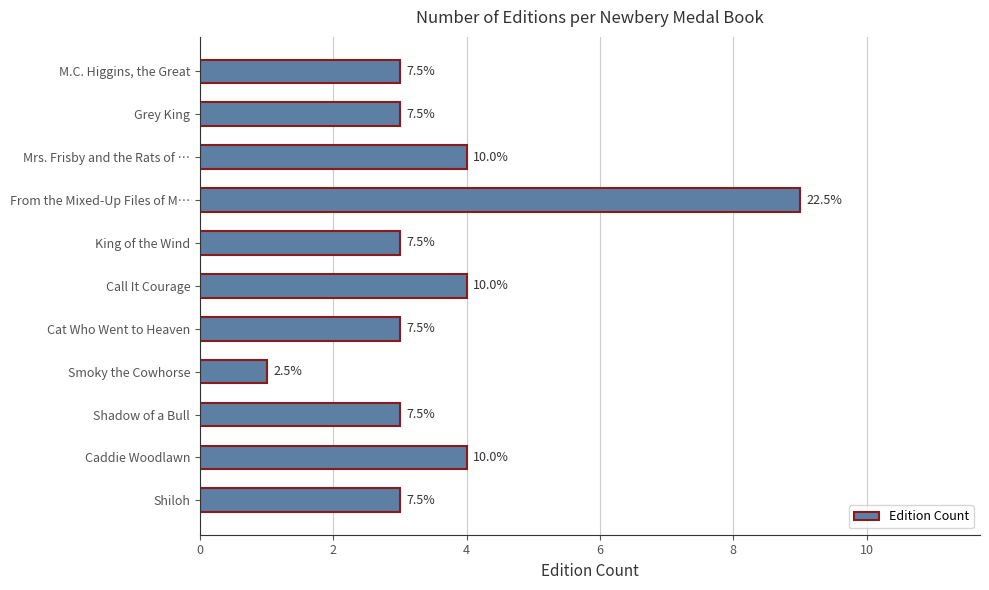

Are the bars horizontal?

Yes